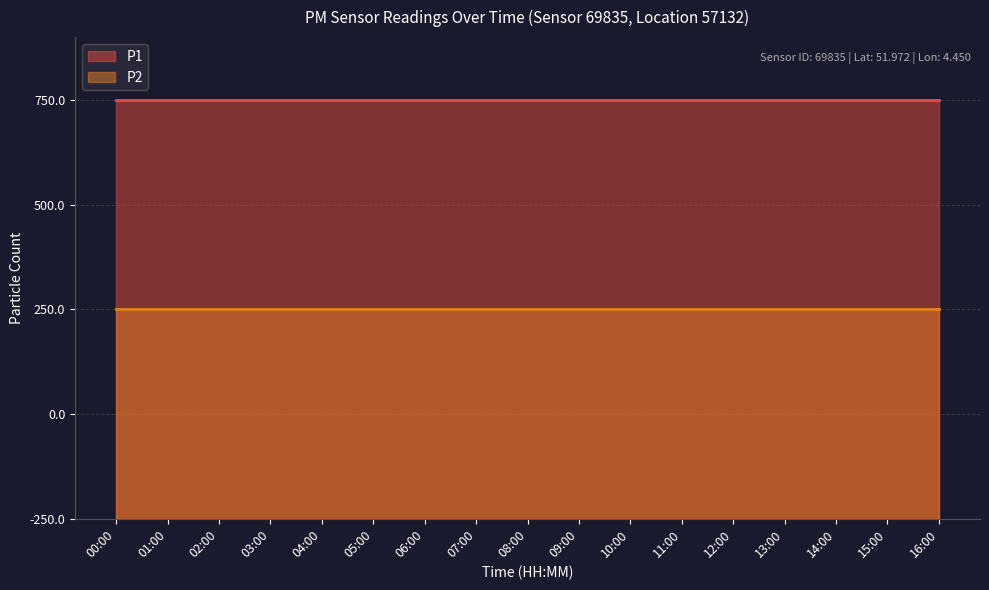

List the series in order of their overall mean, lowest first.

P2, P1